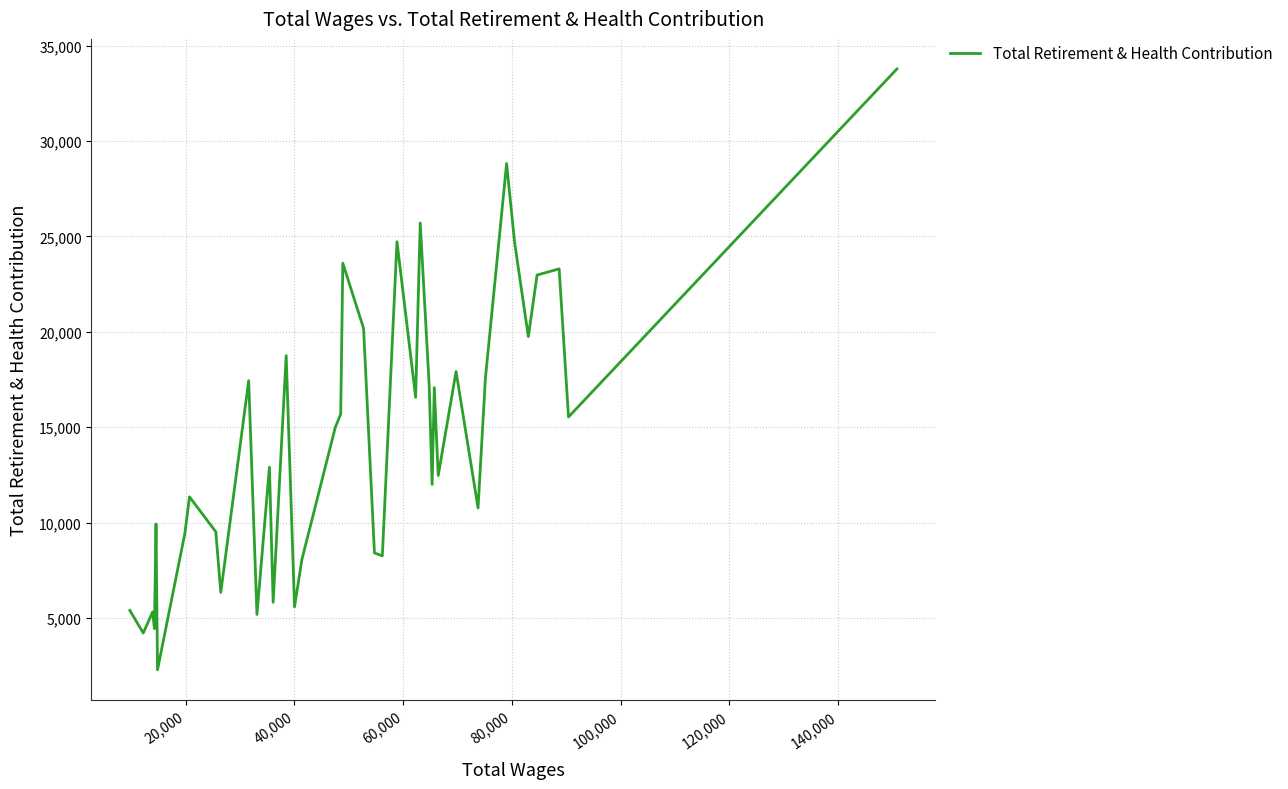

True or false: there are more than 0 points higher than both neighbors.

True